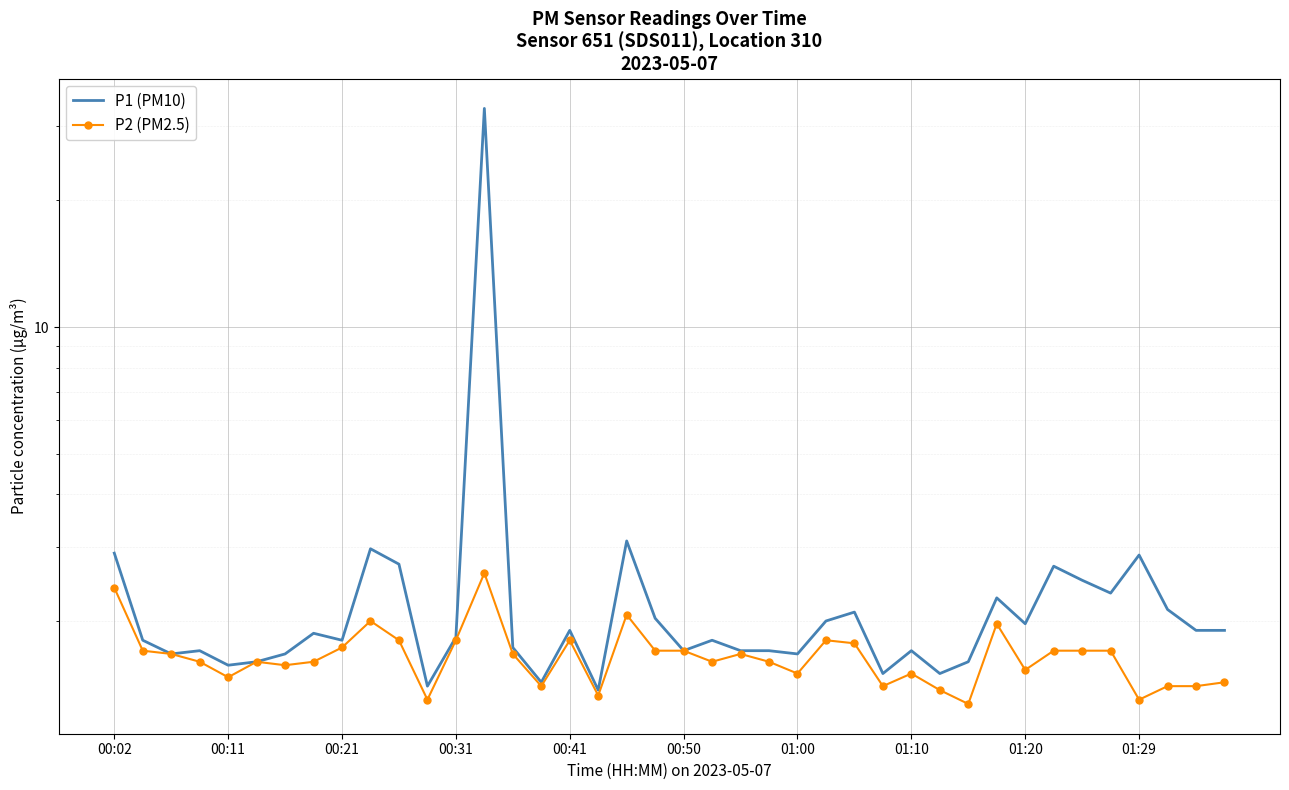

At 01:10, list the series in order from smallest to largest.

P2 (PM2.5), P1 (PM10)